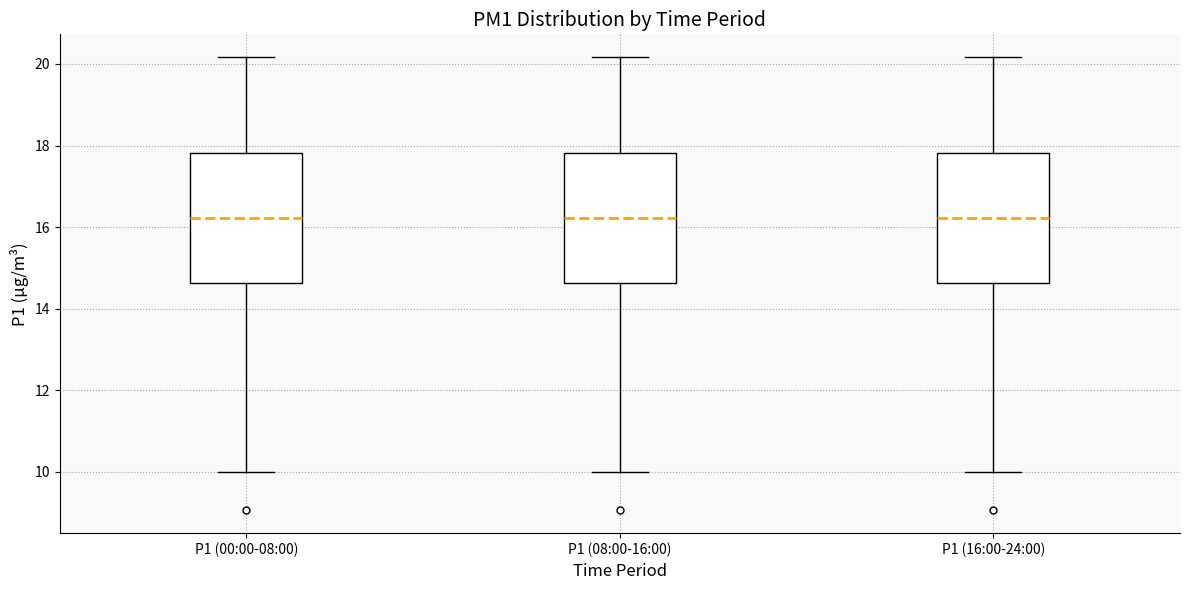

Reading left to right, transcribe this box plot: for each box, give where its median line is, the range the box spans, and where its two whiskers end, as read against the y-axis. The values are not printed on the chart, so give them approximately, as read against the axis.

P1 (00:00-08:00): median 16.2, box 14.6 to 17.8, whiskers 10.0 to 20.2
P1 (08:00-16:00): median 16.2, box 14.6 to 17.8, whiskers 10.0 to 20.2
P1 (16:00-24:00): median 16.2, box 14.6 to 17.8, whiskers 10.0 to 20.2